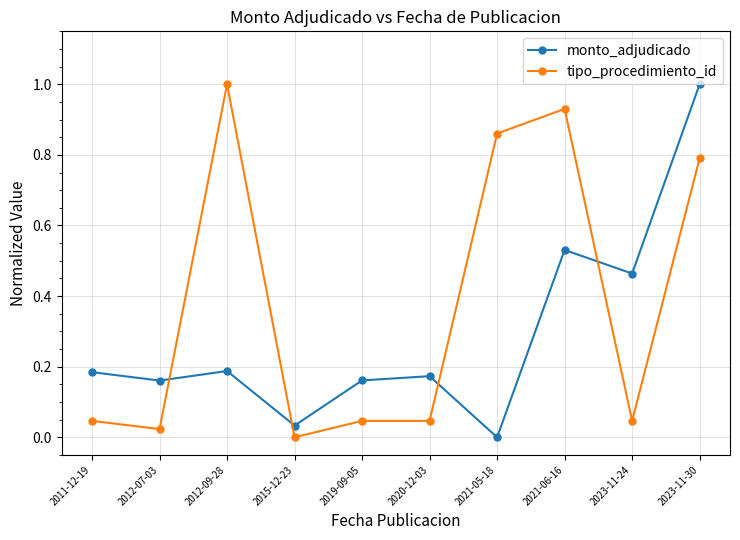

The monto_adjudicado series shows 0.1 at 2012-09-28. True or false?

False